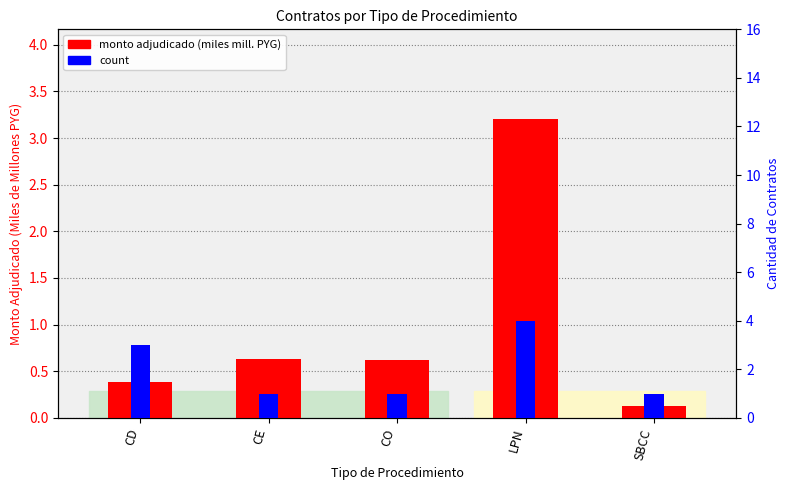

What is the difference between the maximum and minimum values in the monto adjudicado (miles mill. PYG) series?

3.1